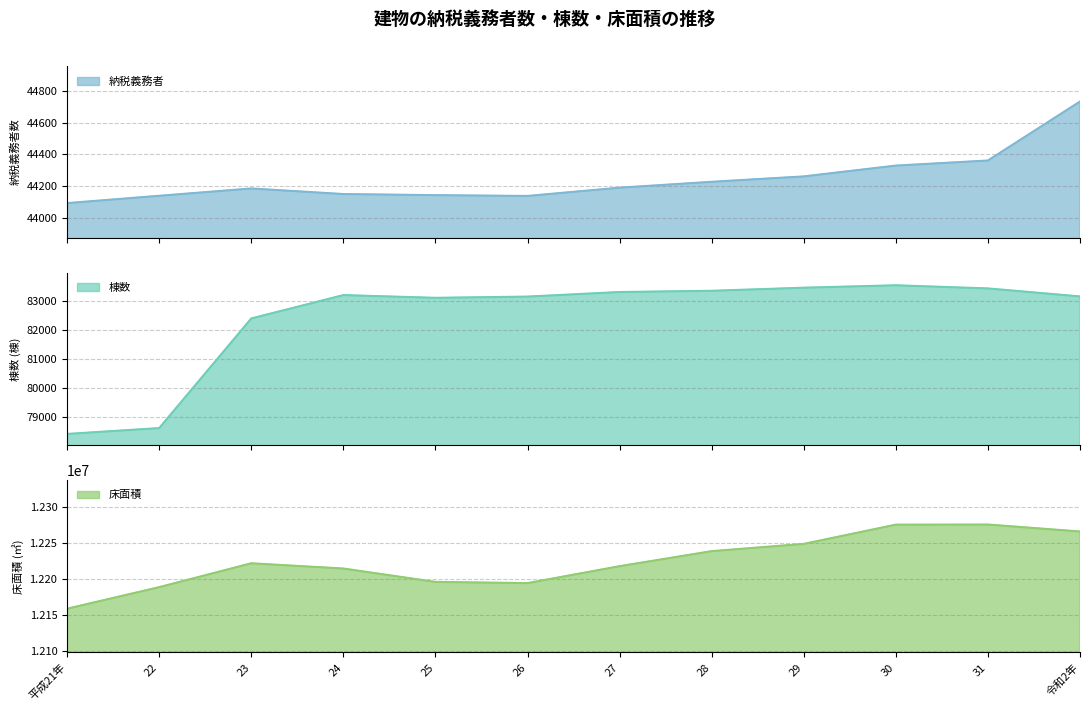

Reading left to right, extract all data points from this chart.

納税義務者: 44093	44139	44185	44150	44143	44138	44190	44227	44261	44329	44361	44732
棟数: 78402	78604	82383	83188	83094	83136	83294	83336	83443	83526	83418	83142
床面積: 12158667	12188590	12221729	12214442	12195866	12194192	12217715	12238586	12248662	12275384	12275522	12265870